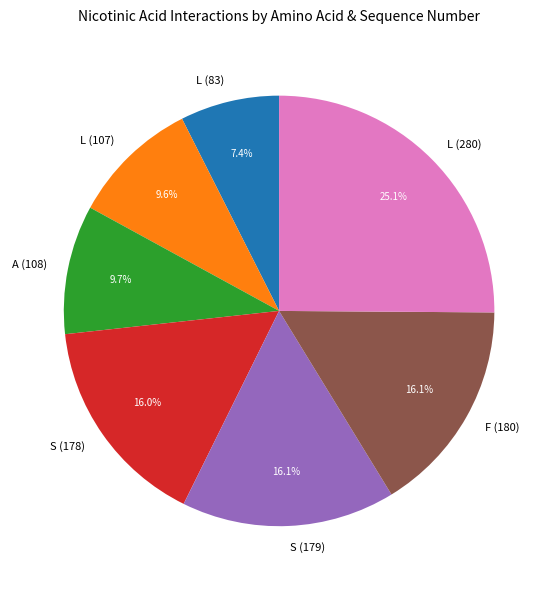

Does L (280) represent more than half of the total?

No